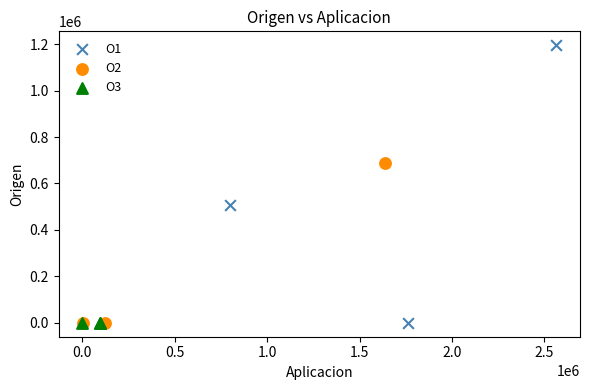

Which series contains the highest Y value?

O1